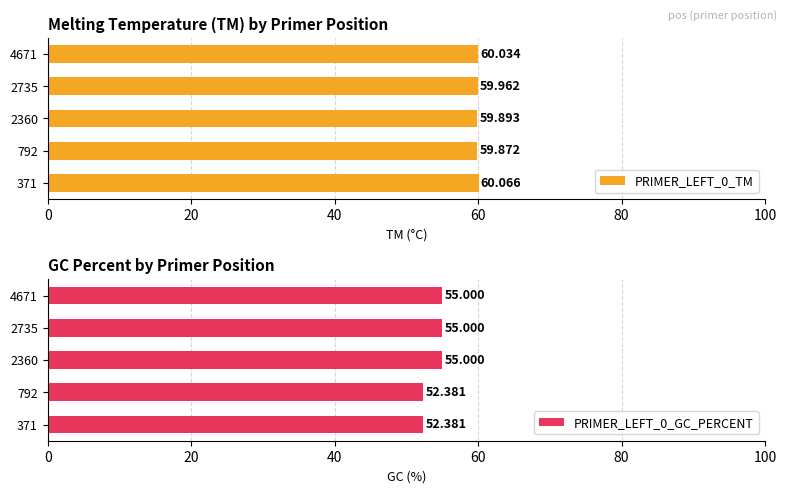

Reading left to right, list all the values displayed in this chart.

PRIMER_LEFT_0_TM: 60.1	59.9	59.9	60.0	60.0
PRIMER_LEFT_0_GC_PERCENT: 52.4	52.4	55.0	55.0	55.0